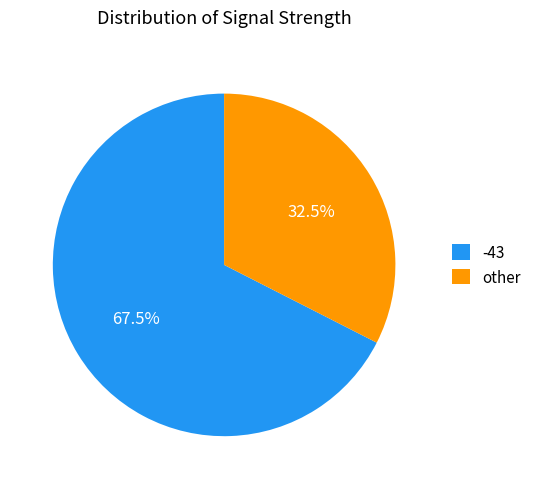

Which slice represents more than half of the pie?

-43